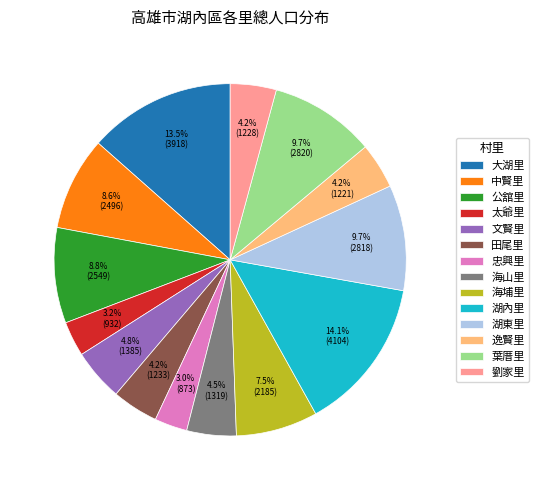

What percentage is NOT represented by 海埔里?

92.5%